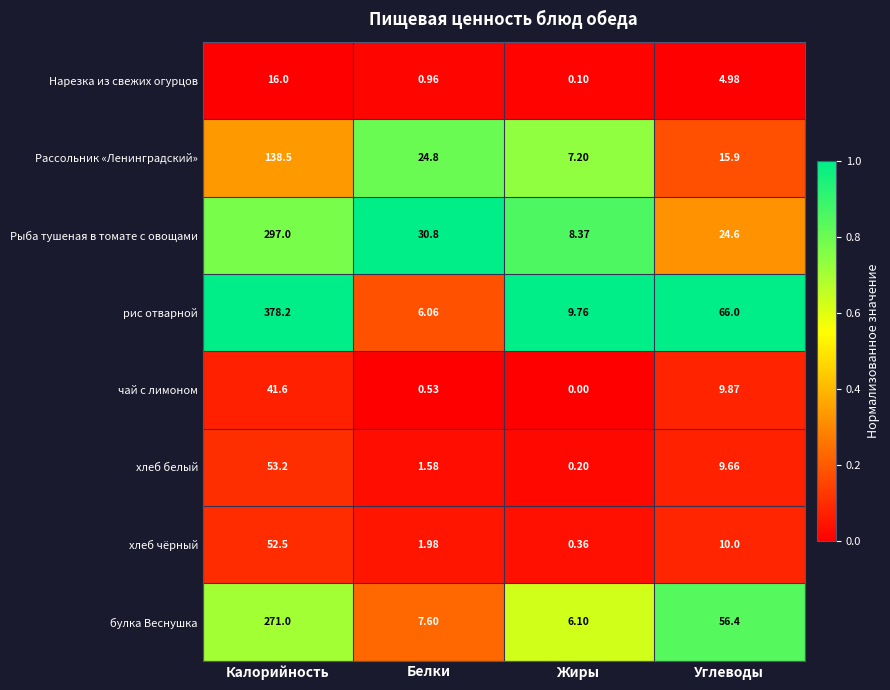

Where does the чай с лимоном series first go above 9?

Калорийность